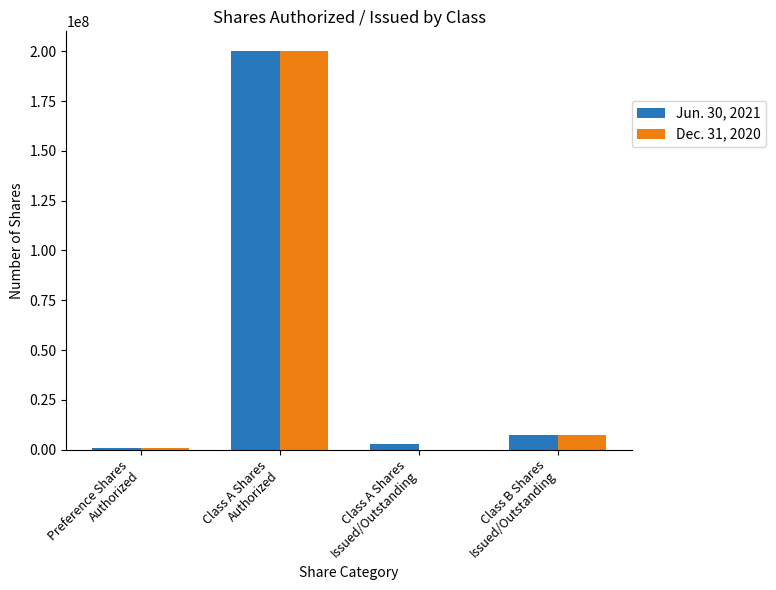

What is the maximum value shown in the chart?

200000000